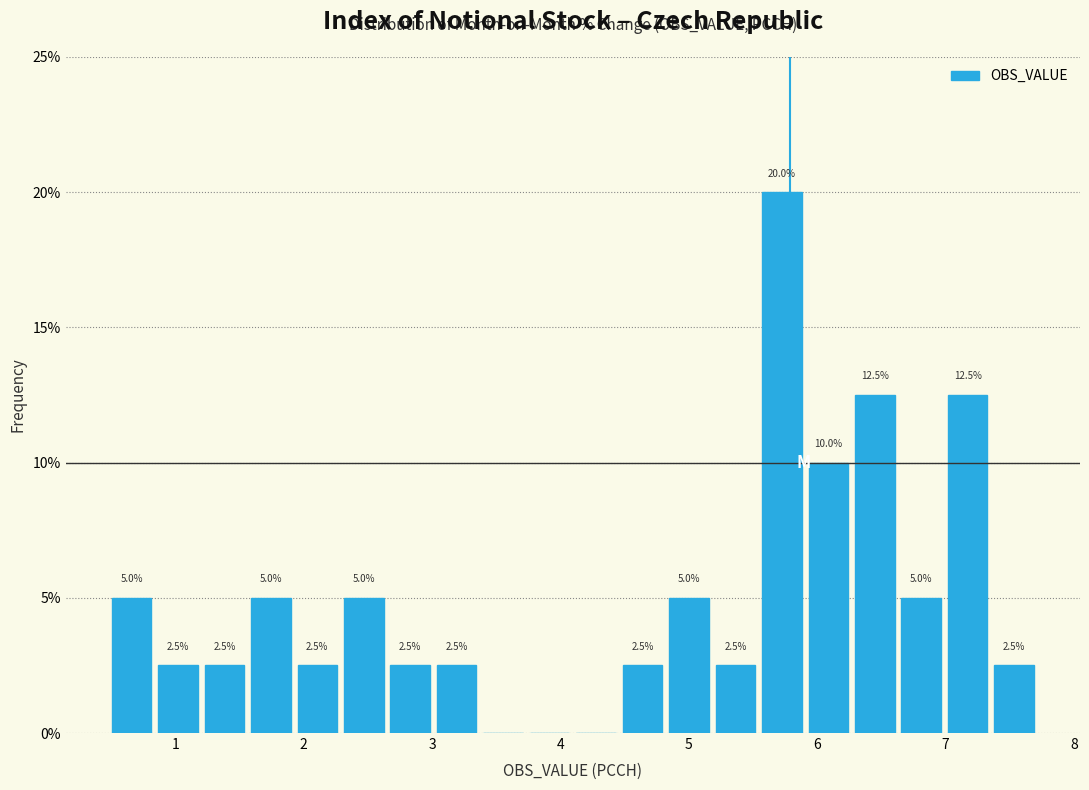

Read against the x-axis, roughly where is the centre of the tallest bar?

5.7